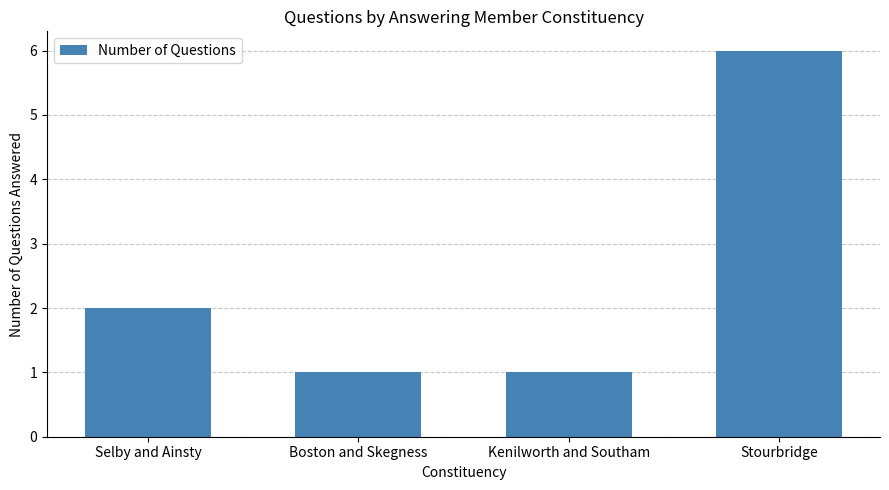

The value at Stourbridge is 8. True or false?

False